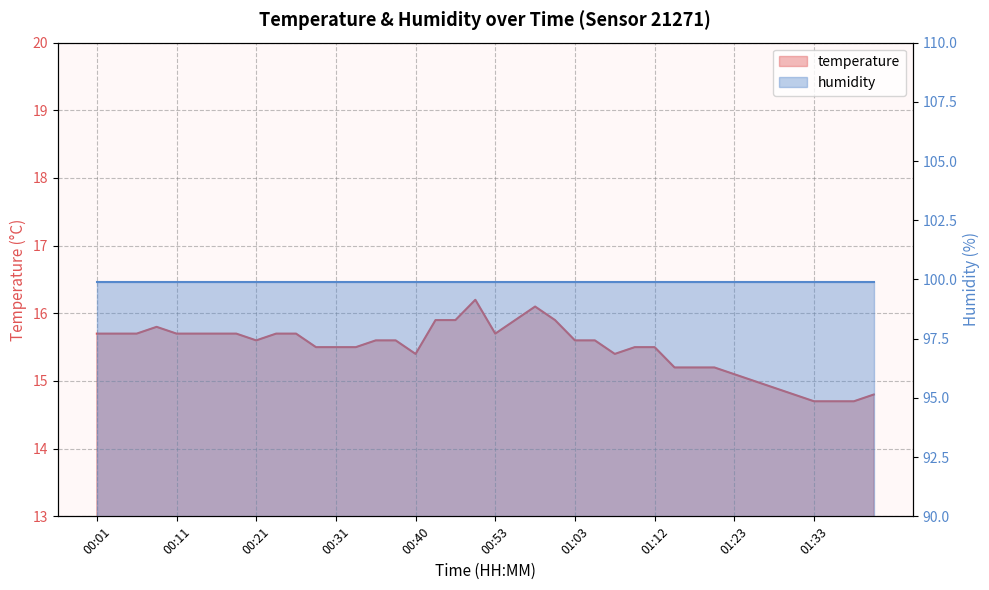

At which label is the value closest to 15?

01:25